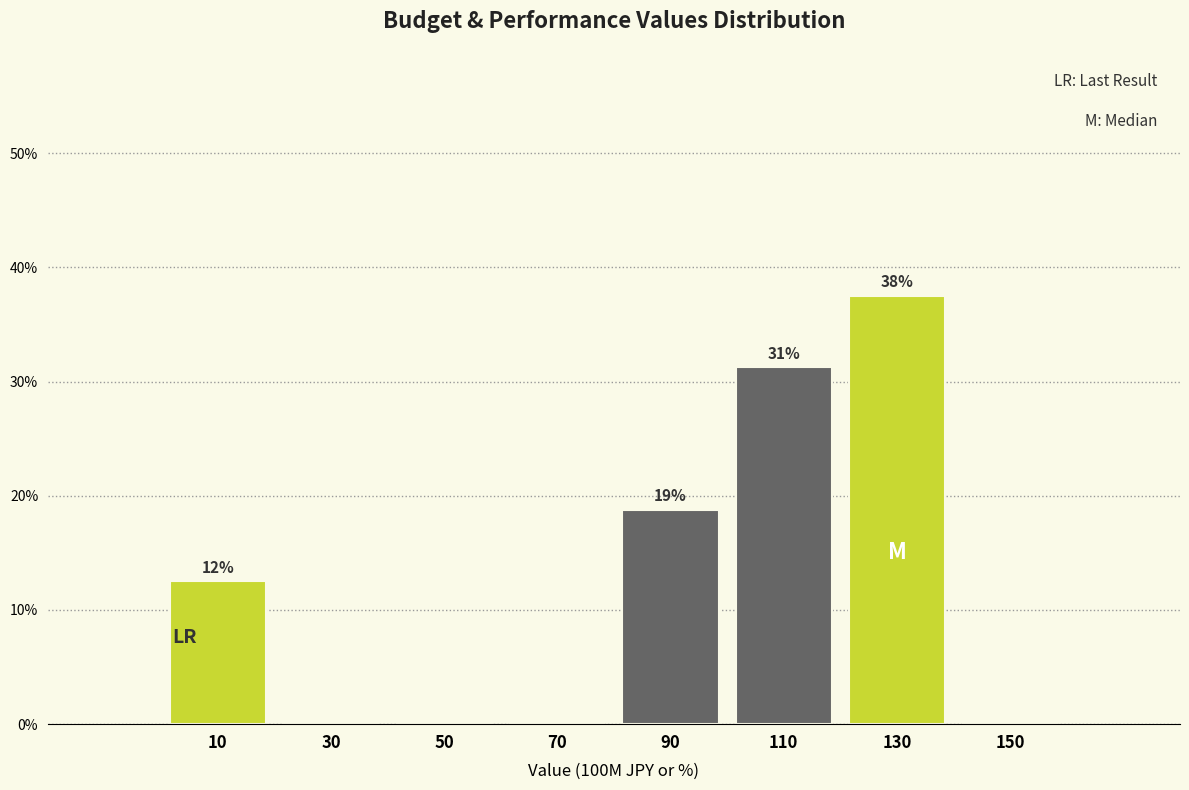

Are the bars horizontal?

No